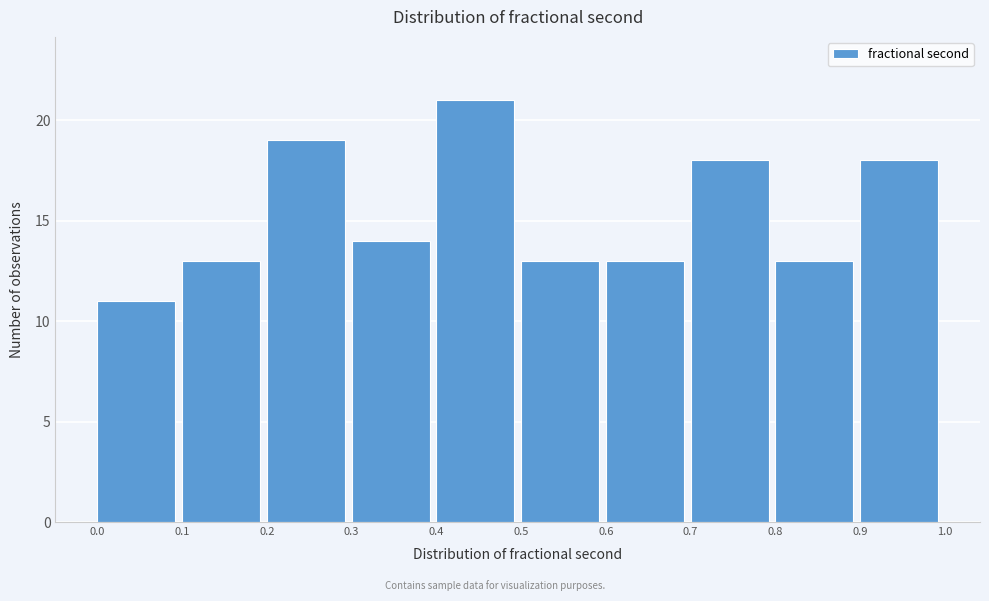

Reading left to right, transcribe this chart: for each bar, give the range it covers on the x-axis and its height. The values are not printed on the chart, so give them approximately, as read against the axis.

0.0 to 0.1: 11
0.1 to 0.2: 13
0.2 to 0.3: 19
0.3 to 0.4: 14
0.4 to 0.5: 21
0.5 to 0.6: 13
0.6 to 0.7: 13
0.7 to 0.8: 18
0.8 to 0.9: 13
0.9 to 1.0: 18